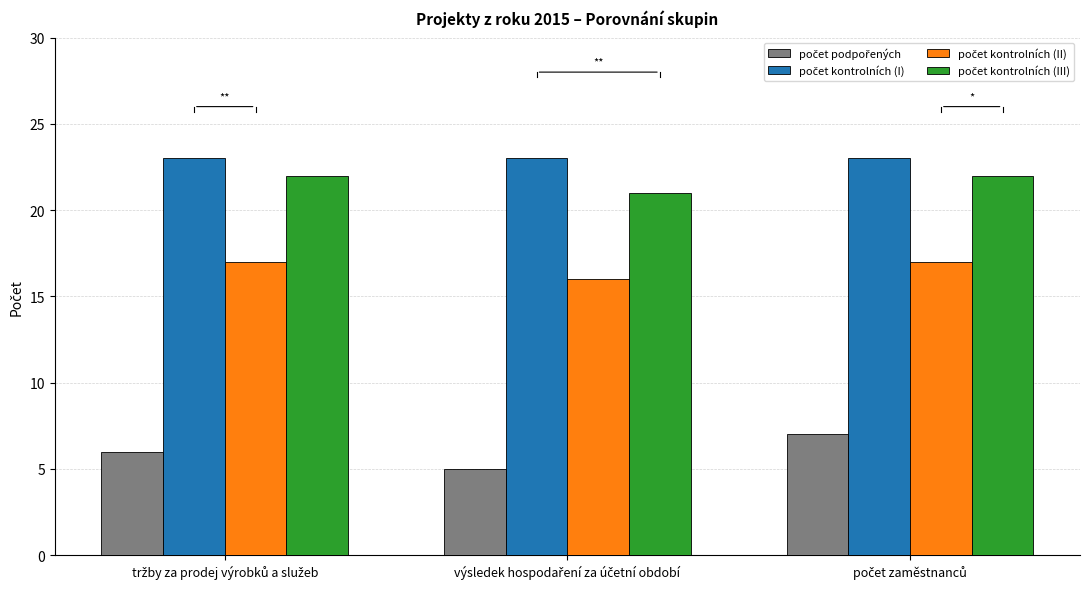

At how many categories does at least one series exceed 20?

3